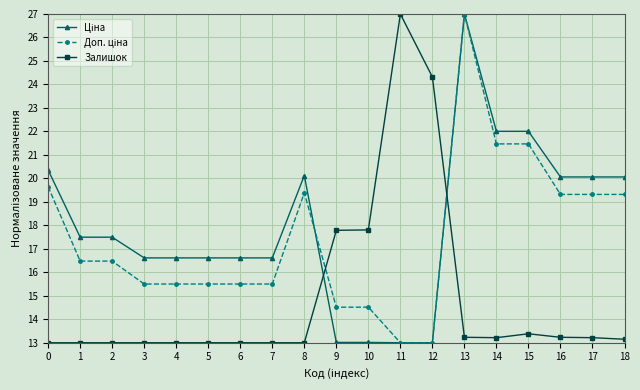

What is the maximum value shown in the chart?

27.0